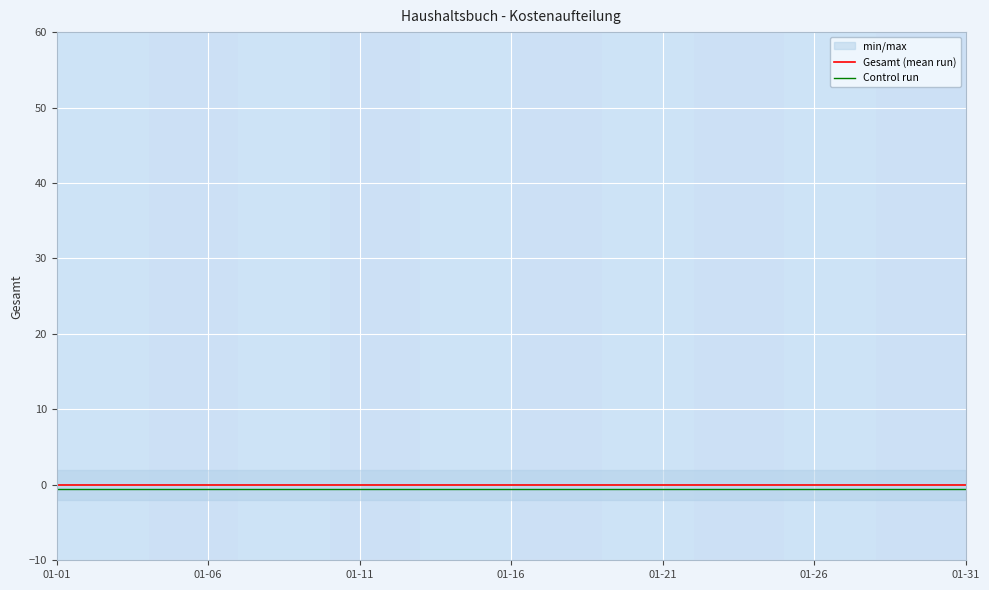

Is it true that Gesamt (mean run) equals 0.0 at 01-26?

True